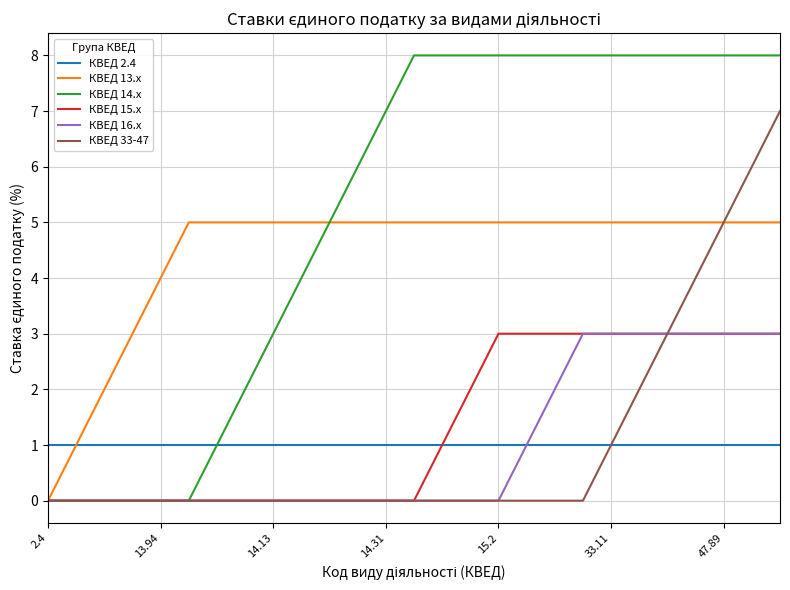

Reading right to left, extract all data points from this chart.

КВЕД 2.4: 1	1	1	1	1	1	1	1	1	1	1	1	1	1	1	1	1	1	1	1	1	1	1	1	1	1	1
КВЕД 13.x: 5	5	5	5	5	5	5	5	5	5	5	5	5	5	5	5	5	5	5	5	5	5	4	3	2	1	0
КВЕД 14.x: 8	8	8	8	8	8	8	8	8	8	8	8	8	8	7	6	5	4	3	2	1	0	0	0	0	0	0
КВЕД 15.x: 3	3	3	3	3	3	3	3	3	3	3	2	1	0	0	0	0	0	0	0	0	0	0	0	0	0	0
КВЕД 16.x: 3	3	3	3	3	3	3	3	2	1	0	0	0	0	0	0	0	0	0	0	0	0	0	0	0	0	0
КВЕД 33-47: 7	6	5	4	3	2	1	0	0	0	0	0	0	0	0	0	0	0	0	0	0	0	0	0	0	0	0